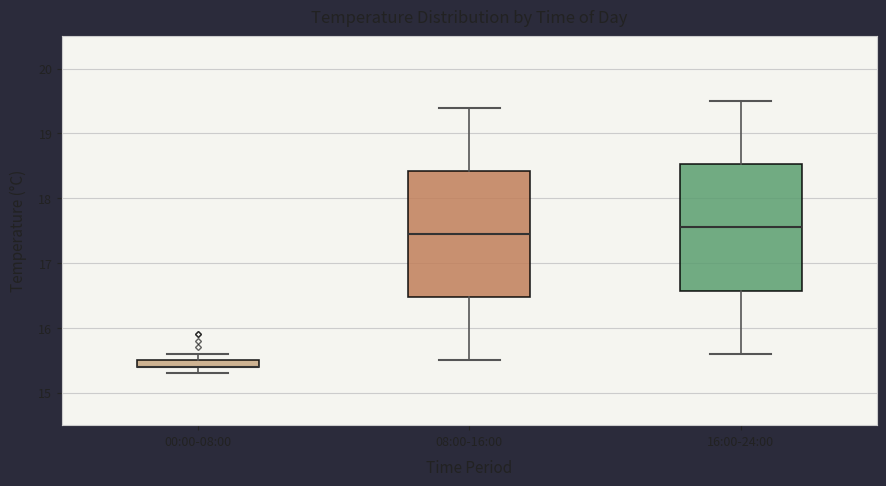

Where does the lower whisker of the box for 16:00-24:00 end on the y-axis? The values are not printed on the chart, so give them approximately, as read against the axis.

15.6